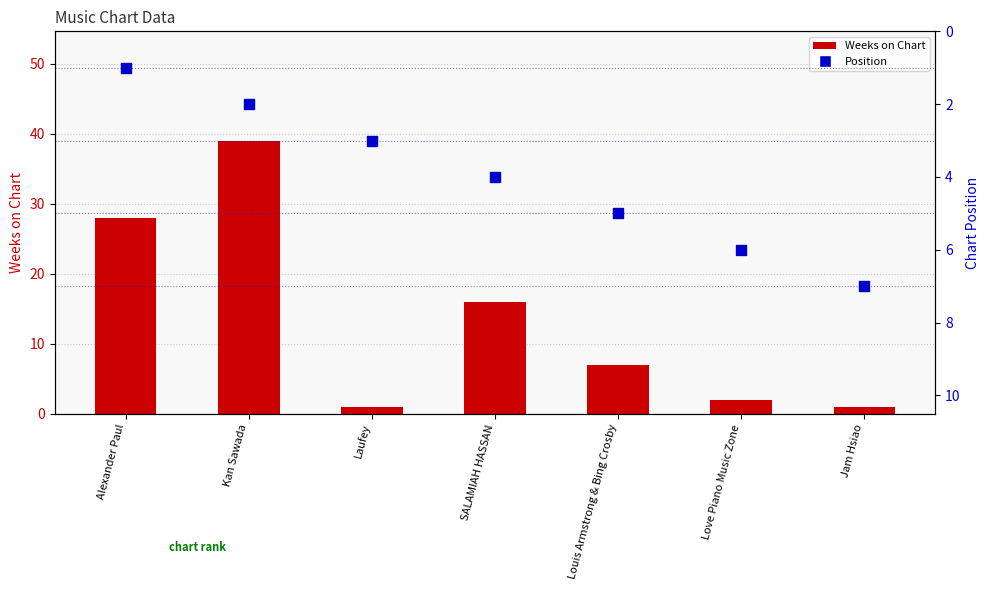

At how many categories does at least one series exceed 6?

5